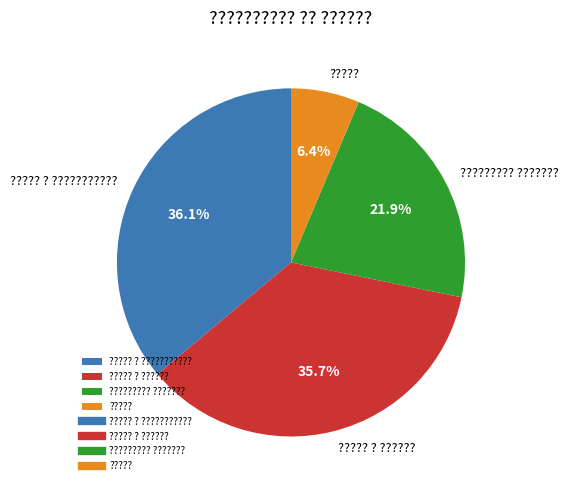

Approximately how many times larger is the value at ????? compared to ????????? ????????

0.3